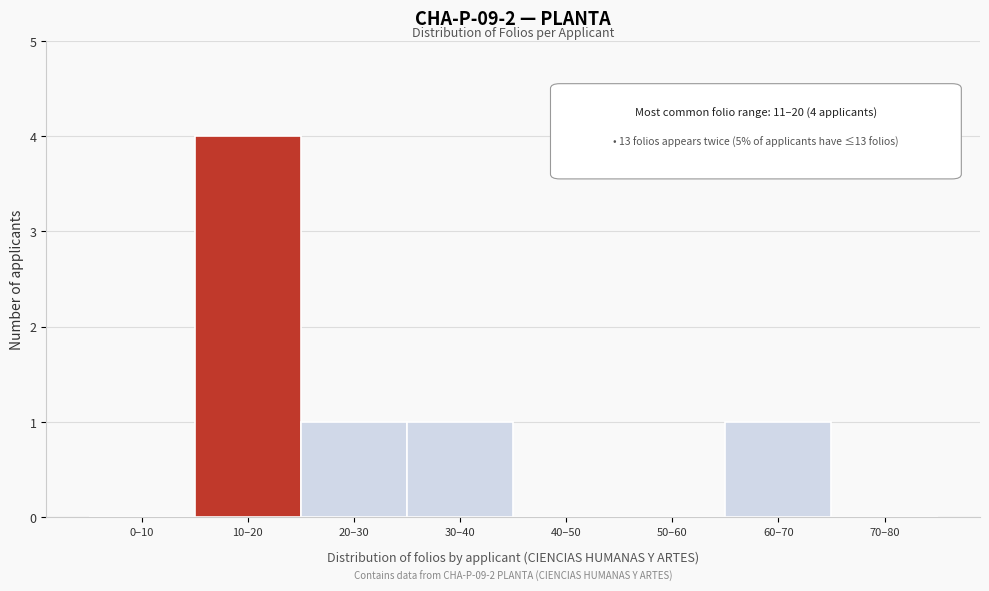

Reading left to right, transcribe all the data shown in this chart.

0–10=0	10–20=4	20–30=1	30–40=1	40–50=0	50–60=0	60–70=1	70–80=0